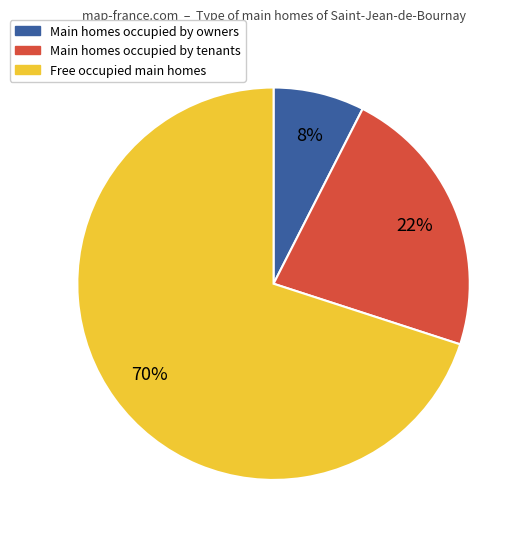

Is there any slice that represents more than half of the pie?

Yes